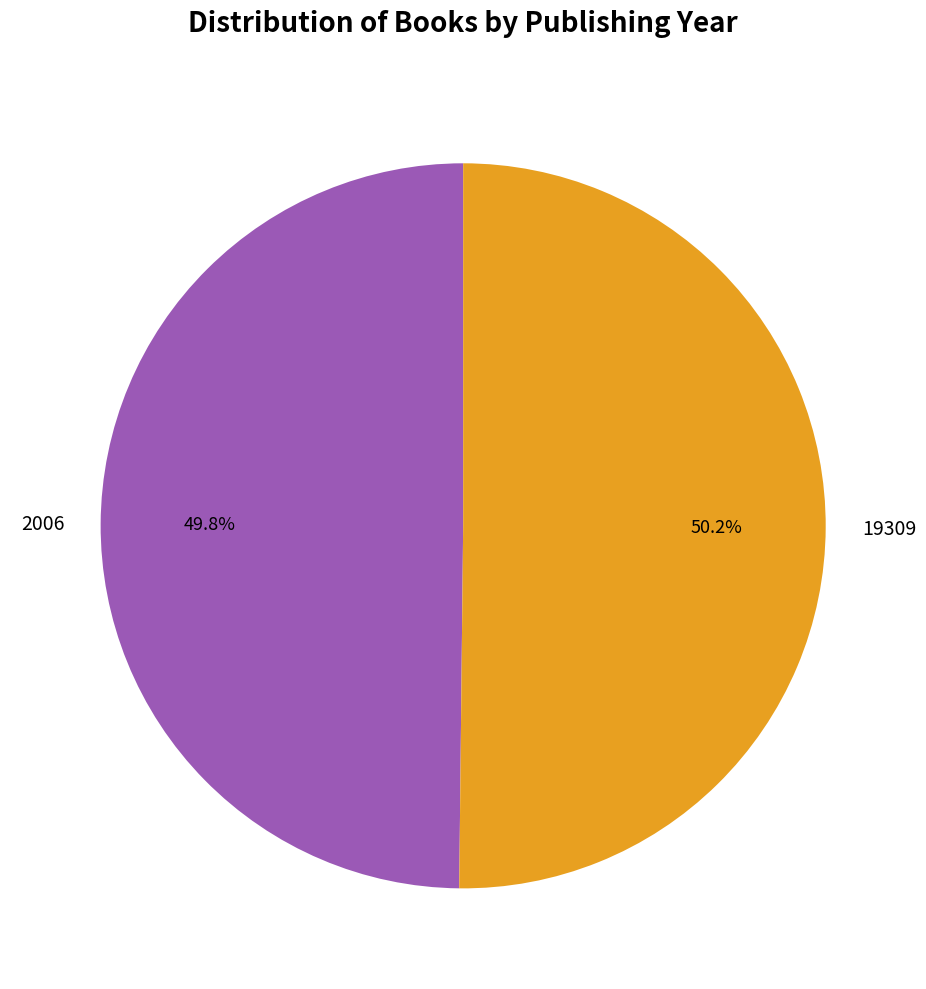

To the nearest percent, what is the average slice percentage?

50%